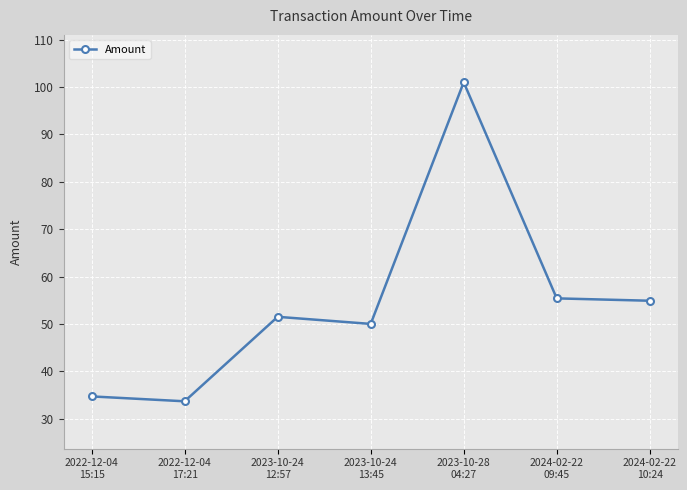

True or false: the data shows 85.7 at 2023-10-24
13:45.

False